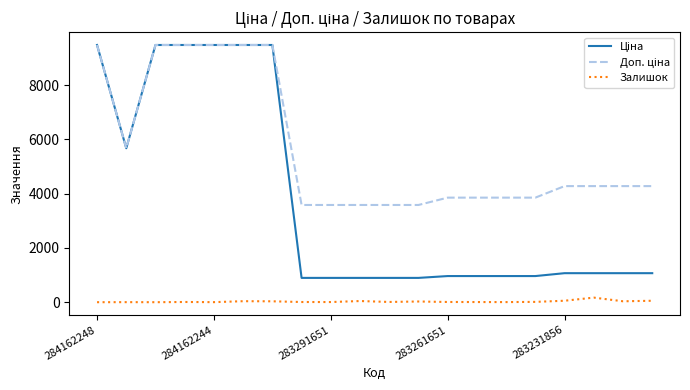

What is the maximum value shown in the chart?

9480.1